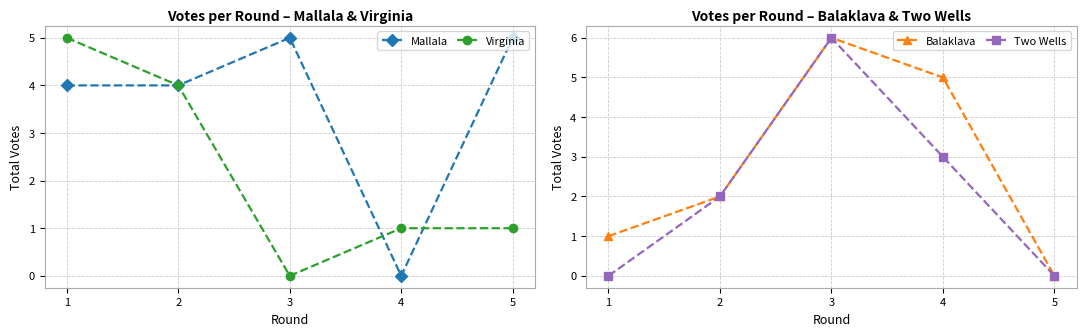

Where is Balaklava nearest to the value 3?

2